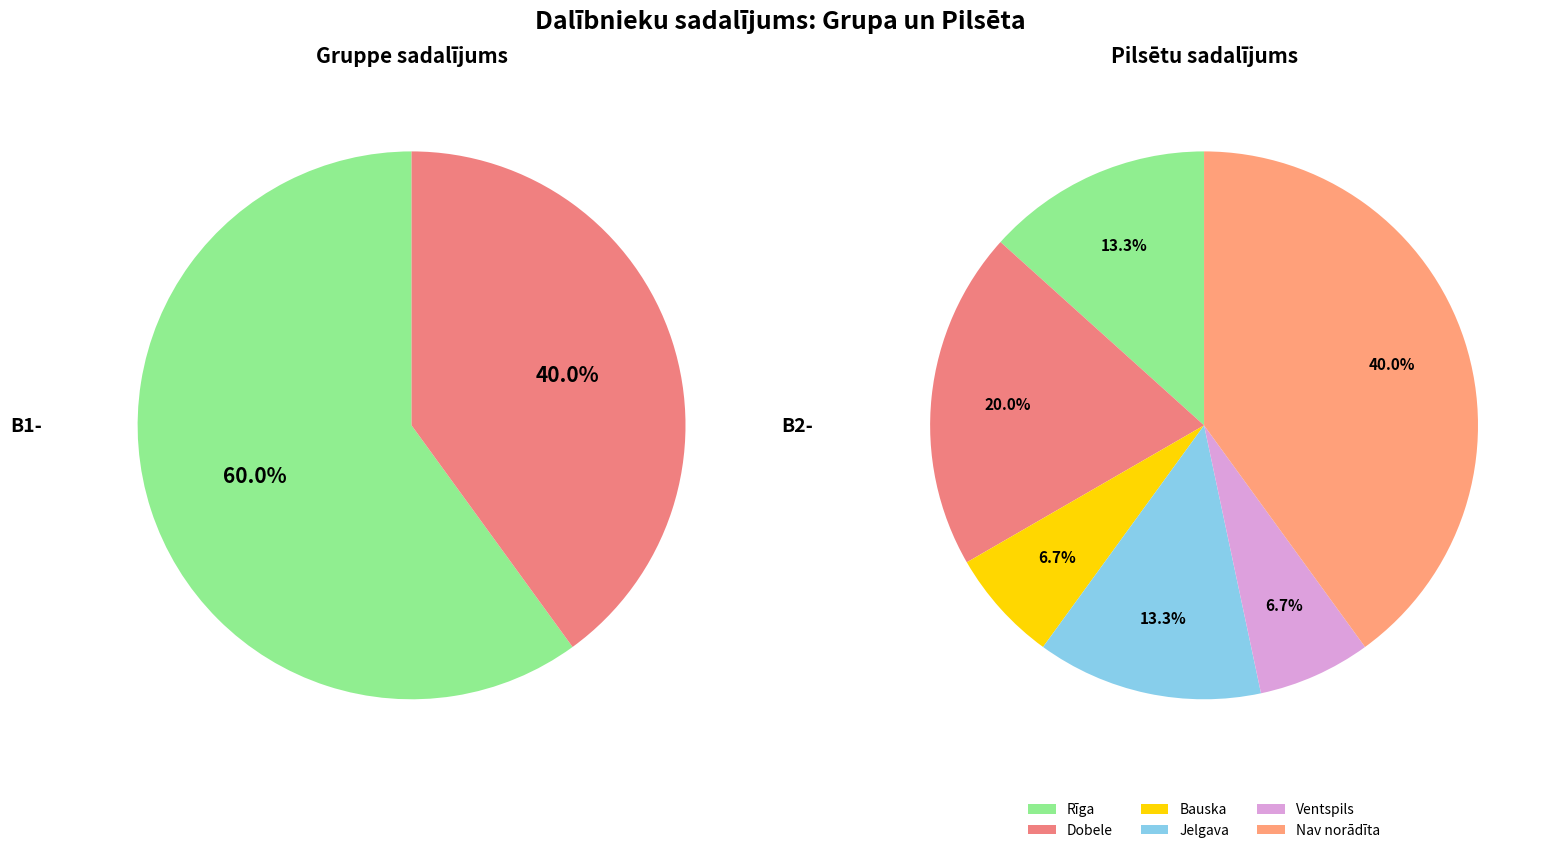

Is it true that B2- is 28% of the pie?

False